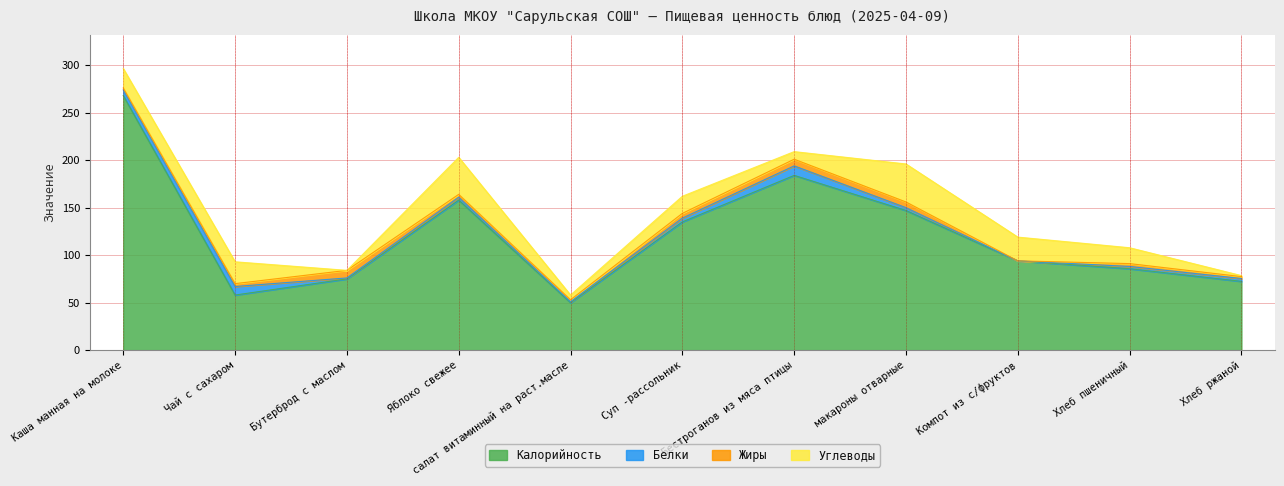

Does the chart have visible grid lines?

Yes